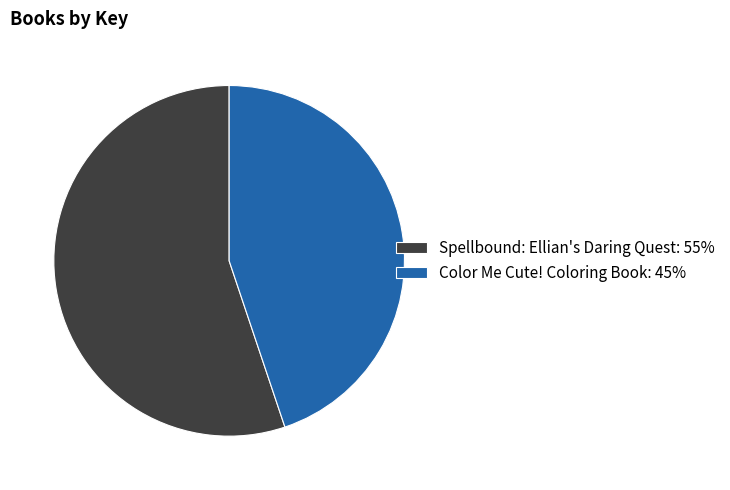

Approximately how many times larger is the value at Spellbound: Ellian's Daring Quest compared to Color Me Cute! Coloring Book?

1.2